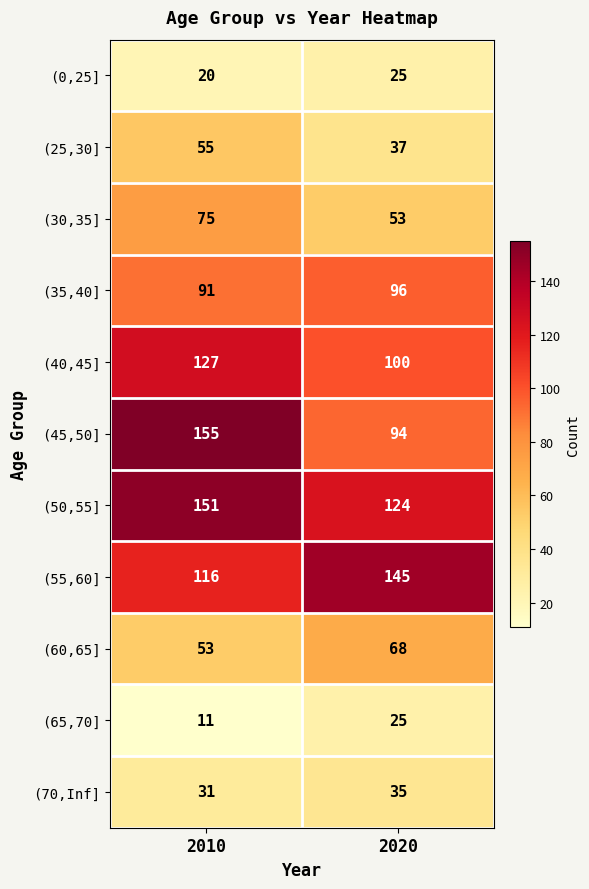

Which series changed the most between 2010 and 2020?

(45,50]